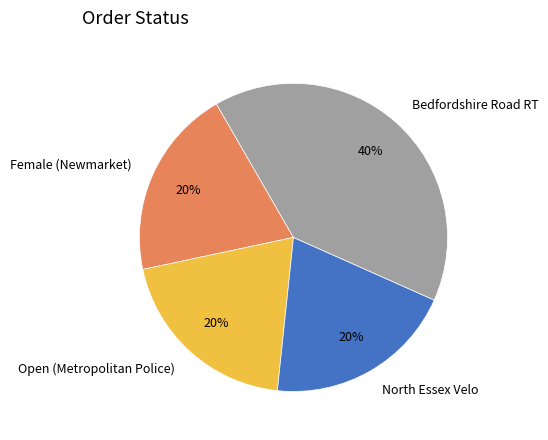

To the nearest percent, what portion does Bedfordshire Road RT represent?

40%